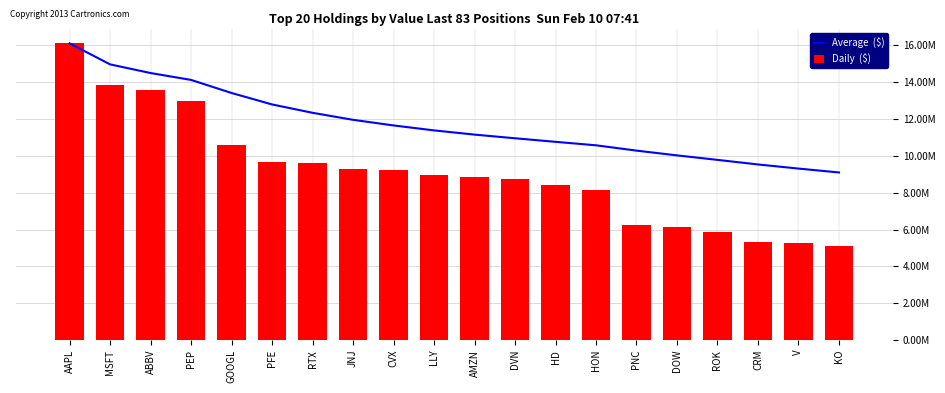

What is the label of the 13th bar from the left?

HD